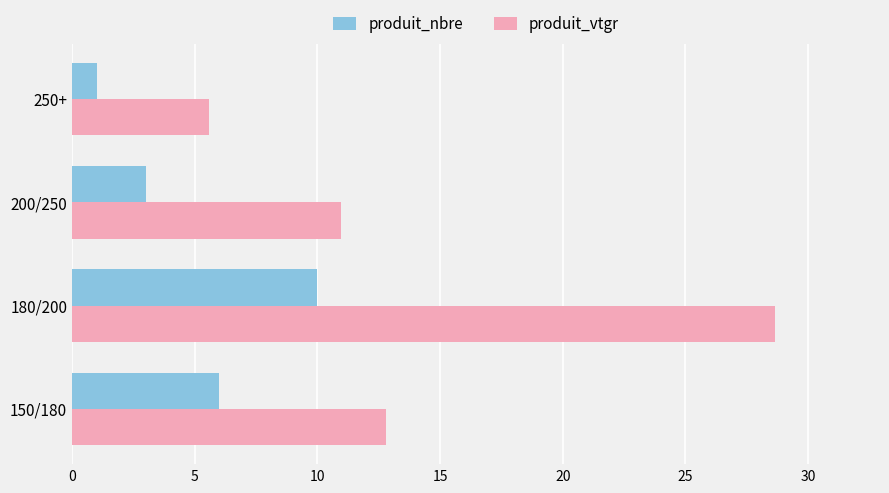

At which label does produit_nbre reach its minimum?

250+